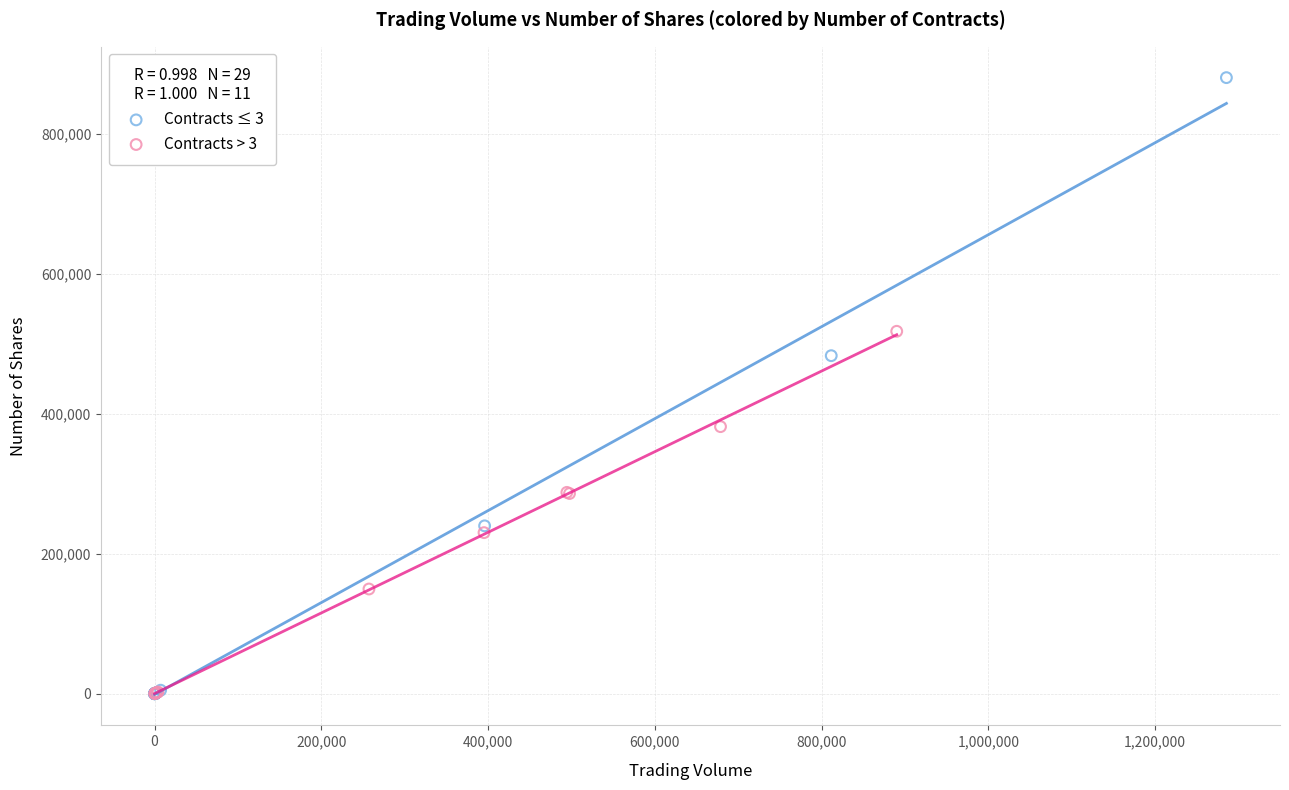

Which series contains the highest Y value?

Contracts ≤ 3